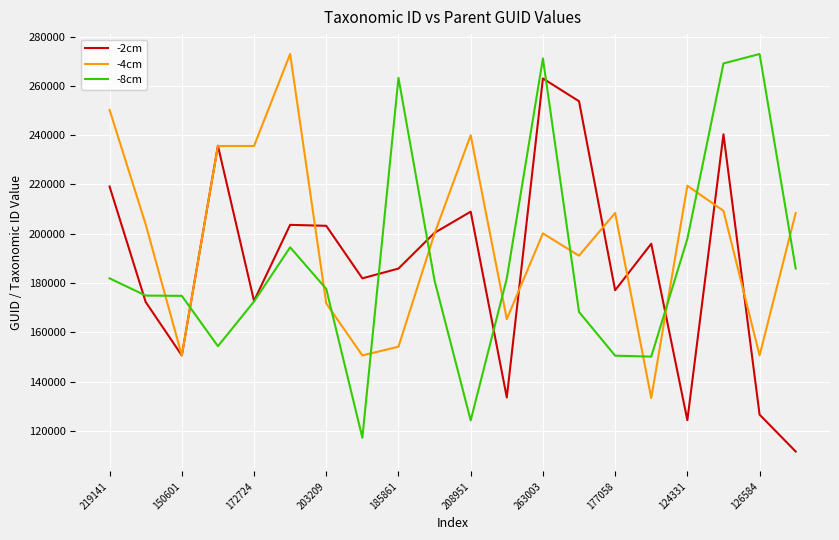

What is the minimum value shown in the chart?

111601